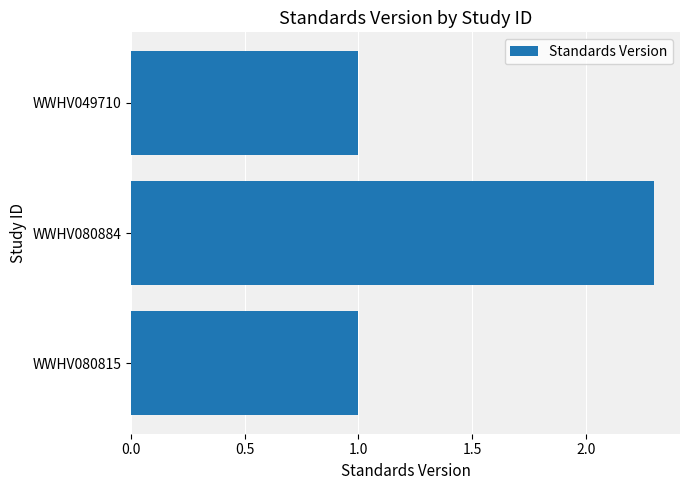

The value at WWHV049710 is 1.7. True or false?

False